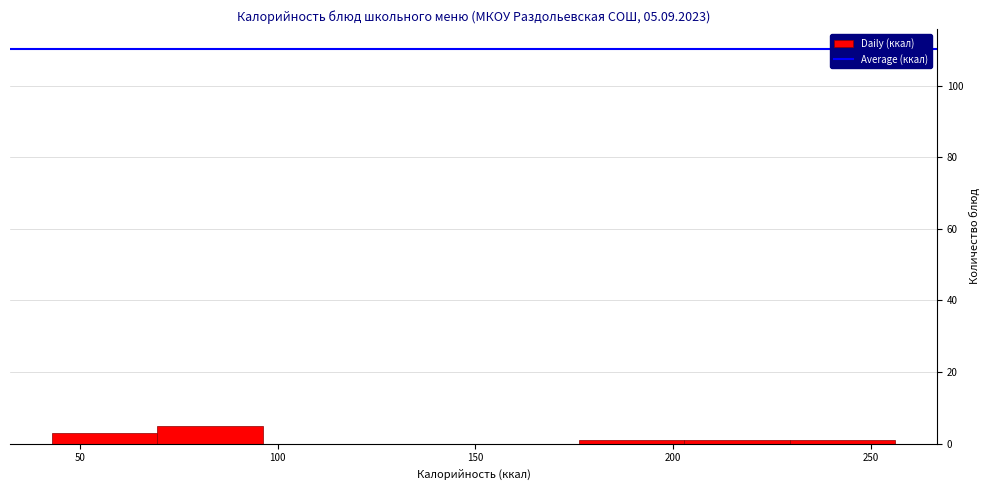

Reading left to right, list every bar in this chart as the range it spans on the x-axis followed by its height. Neither the bar edges nor the heights are printed on the chart, so give them approximately, as read against the axes.

45 to 70: 4
70 to 95: 6
95 to 125: 0
125 to 150: 0
150 to 175: 0
175 to 205: under 2
205 to 230: under 2
230 to 255: under 2